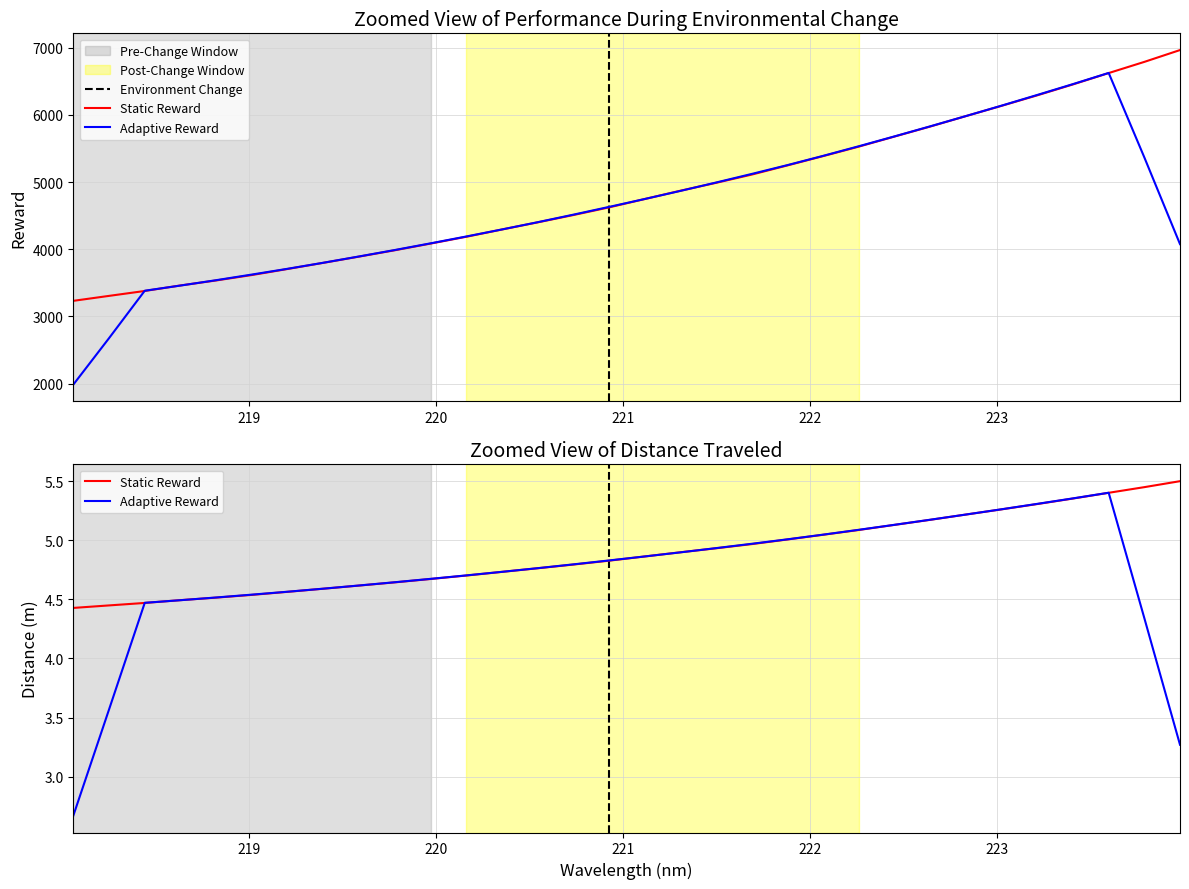

How many data points does each series have?

32